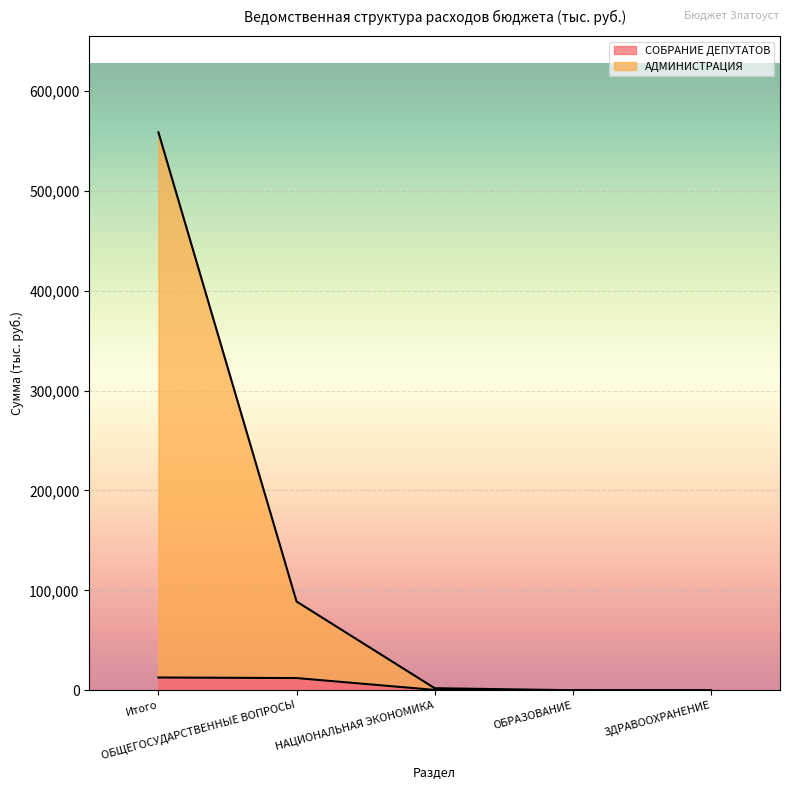

True or false: СОБРАНИЕ ДЕПУТАТОВ and АДМИНИСТРАЦИЯ intersect in this chart.

False